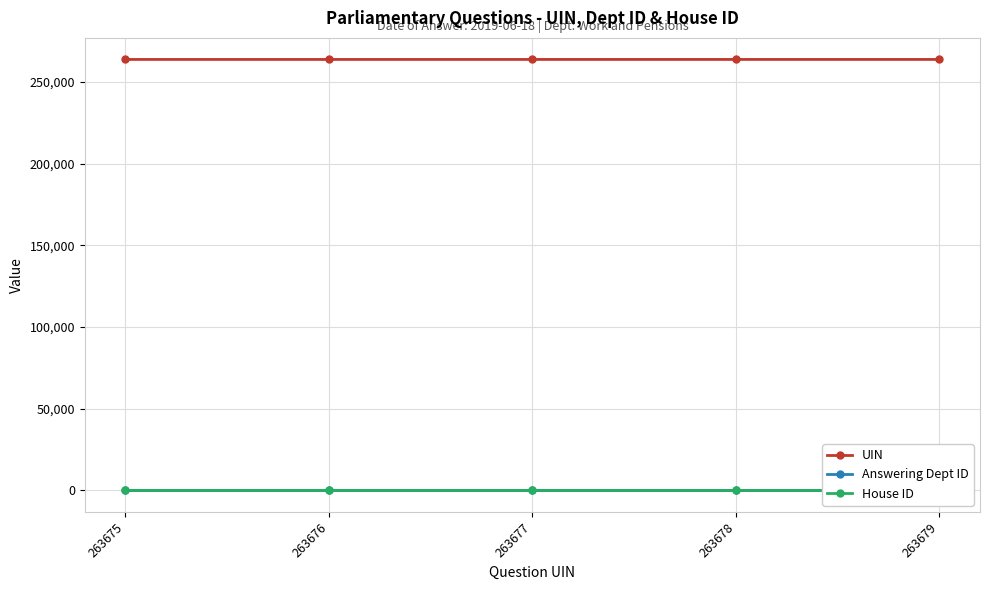

True or false: House ID and Answering Dept ID intersect in this chart.

False